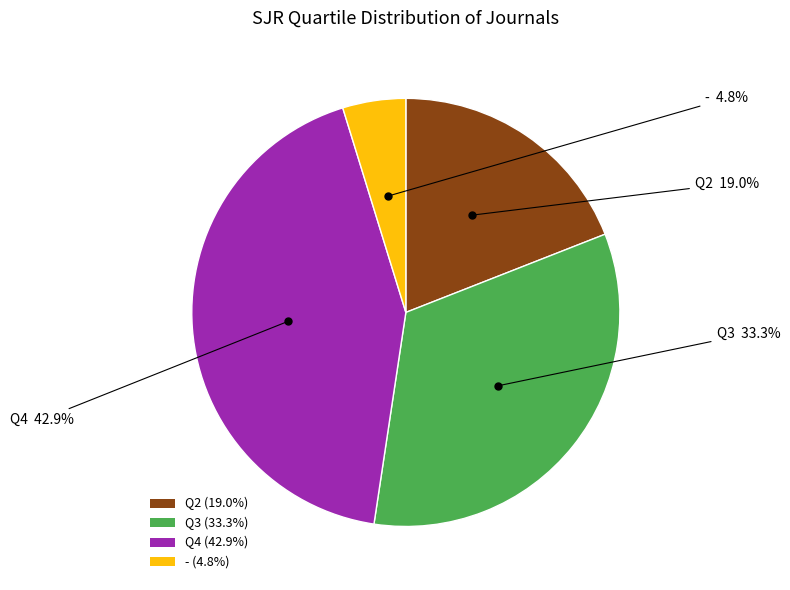

Is it true that - is 5% of the pie?

True